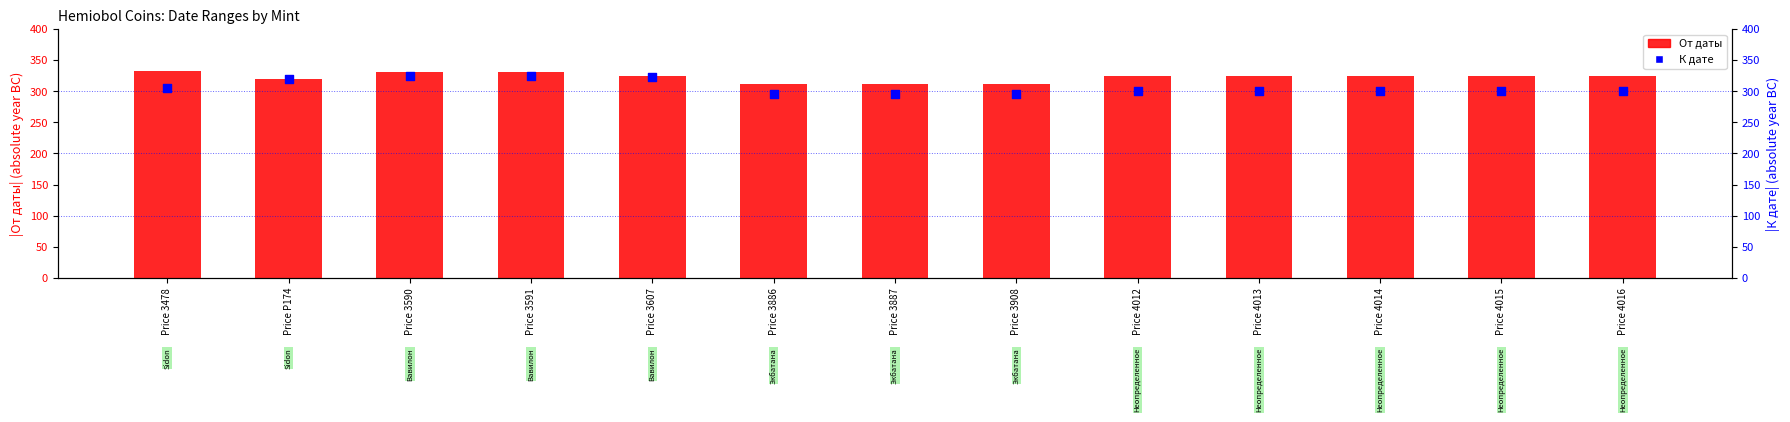

What is the total value across all series at Price 3887?

606